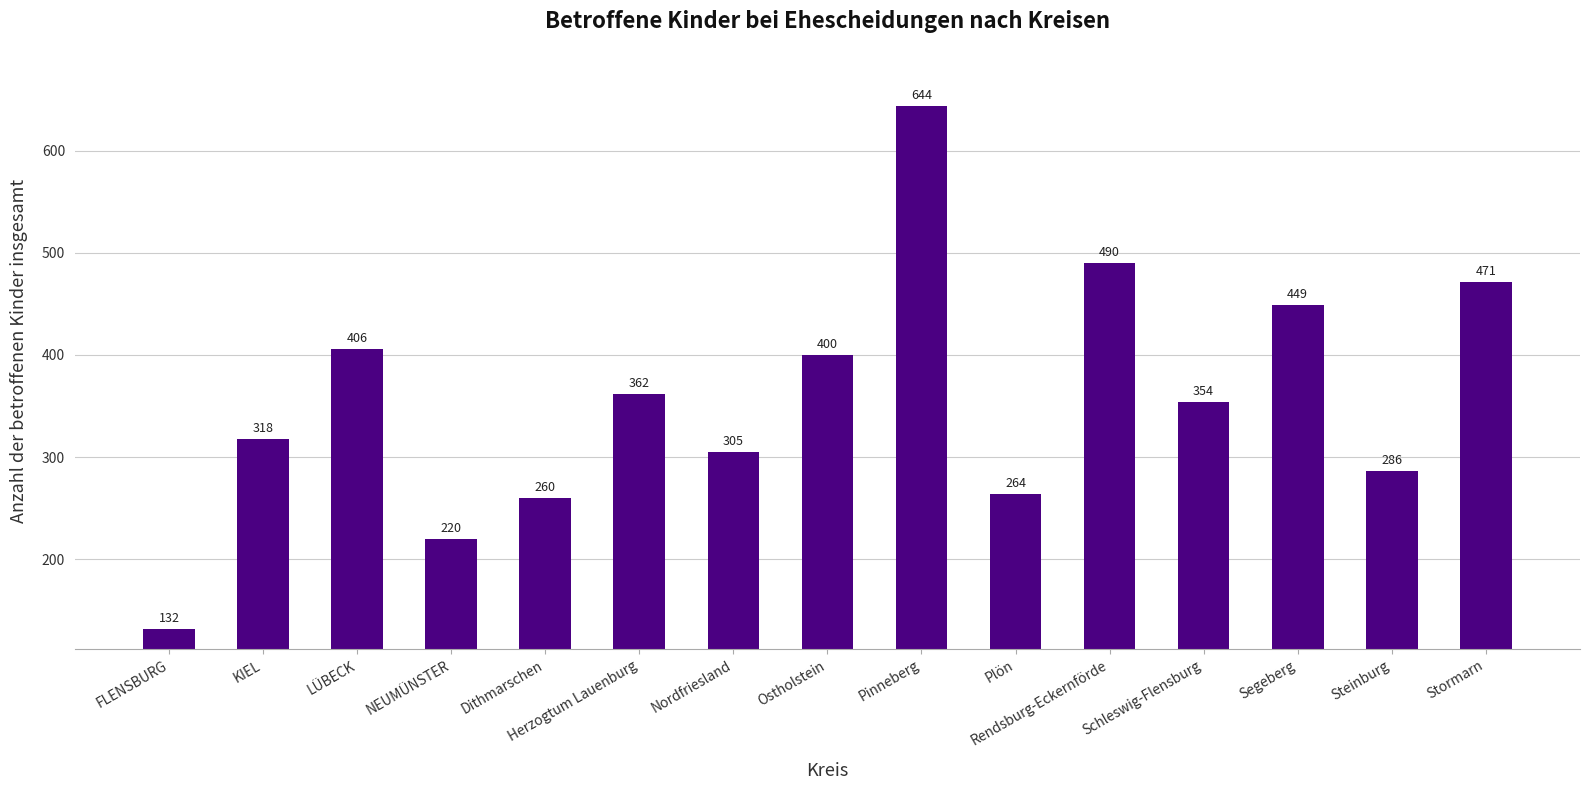

What is the label of the 13th bar from the right?

LÜBECK